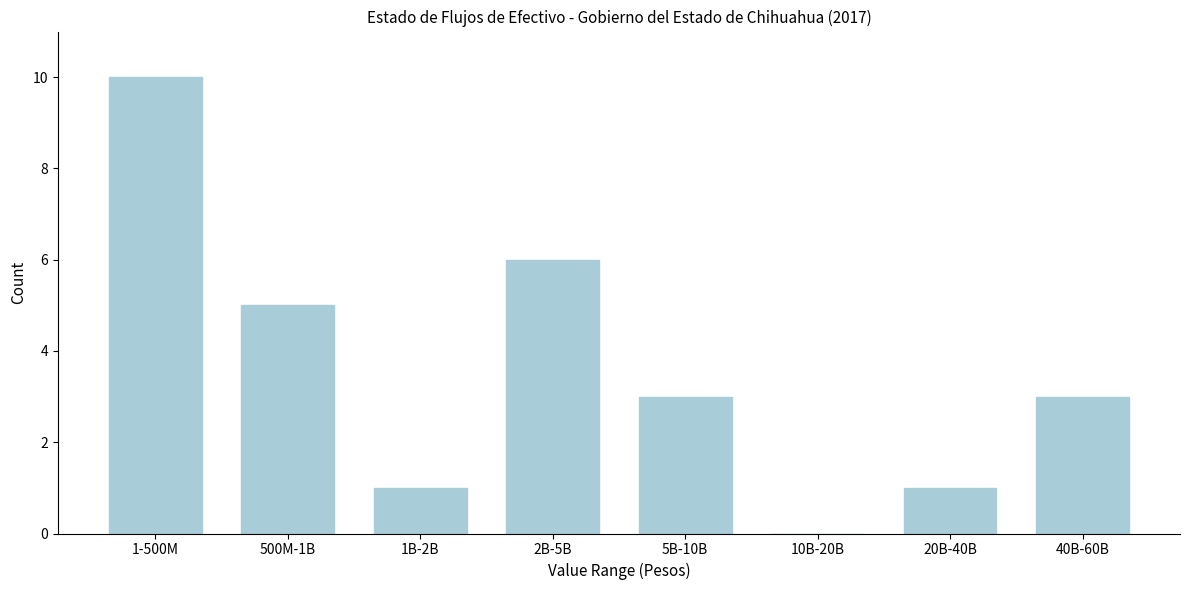

Reading left to right, extract all data points from this chart.

1-500M=10	500M-1B=5	1B-2B=1	2B-5B=6	5B-10B=3	10B-20B=0	20B-40B=1	40B-60B=3